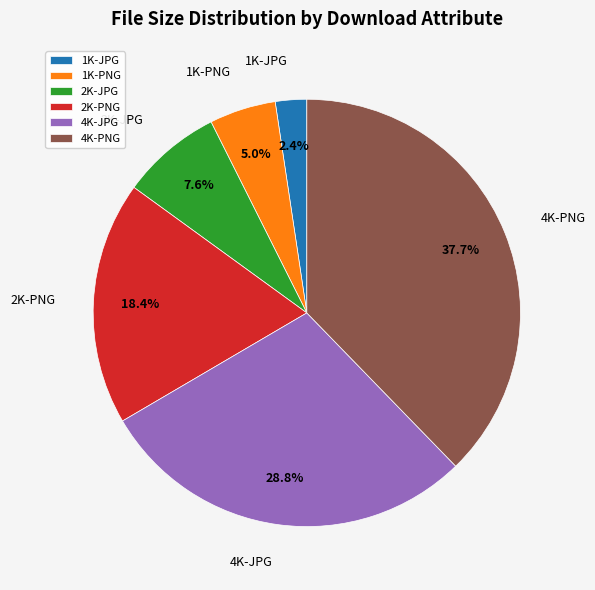

Rank the categories by value from lowest to highest.

1K-JPG, 1K-PNG, 2K-JPG, 2K-PNG, 4K-JPG, 4K-PNG